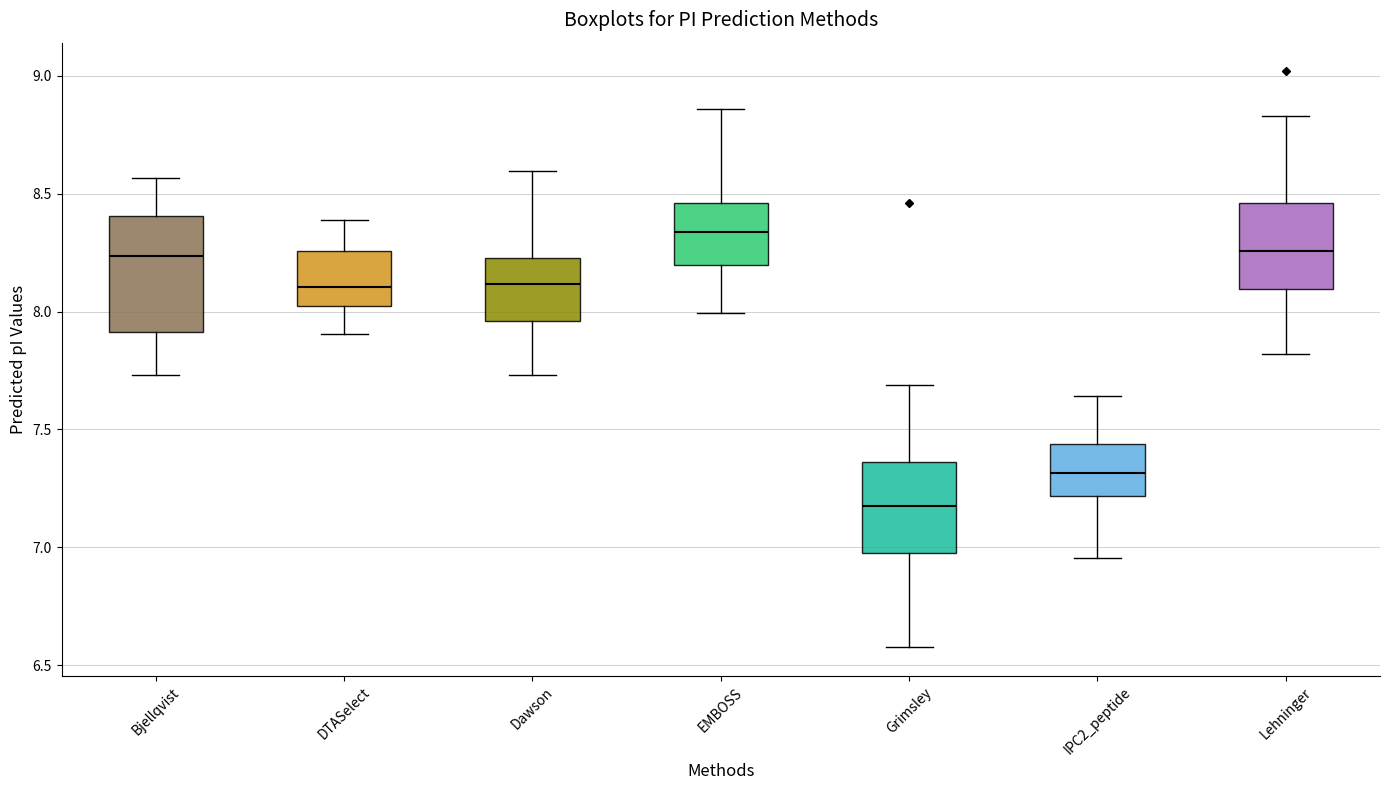

Which box's median line is the highest?

EMBOSS